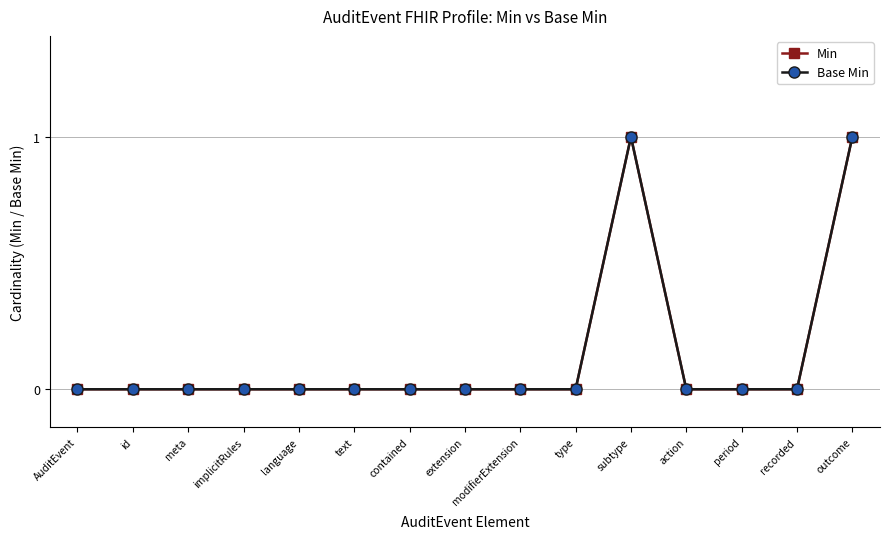

How many lines are shown in the chart?

2